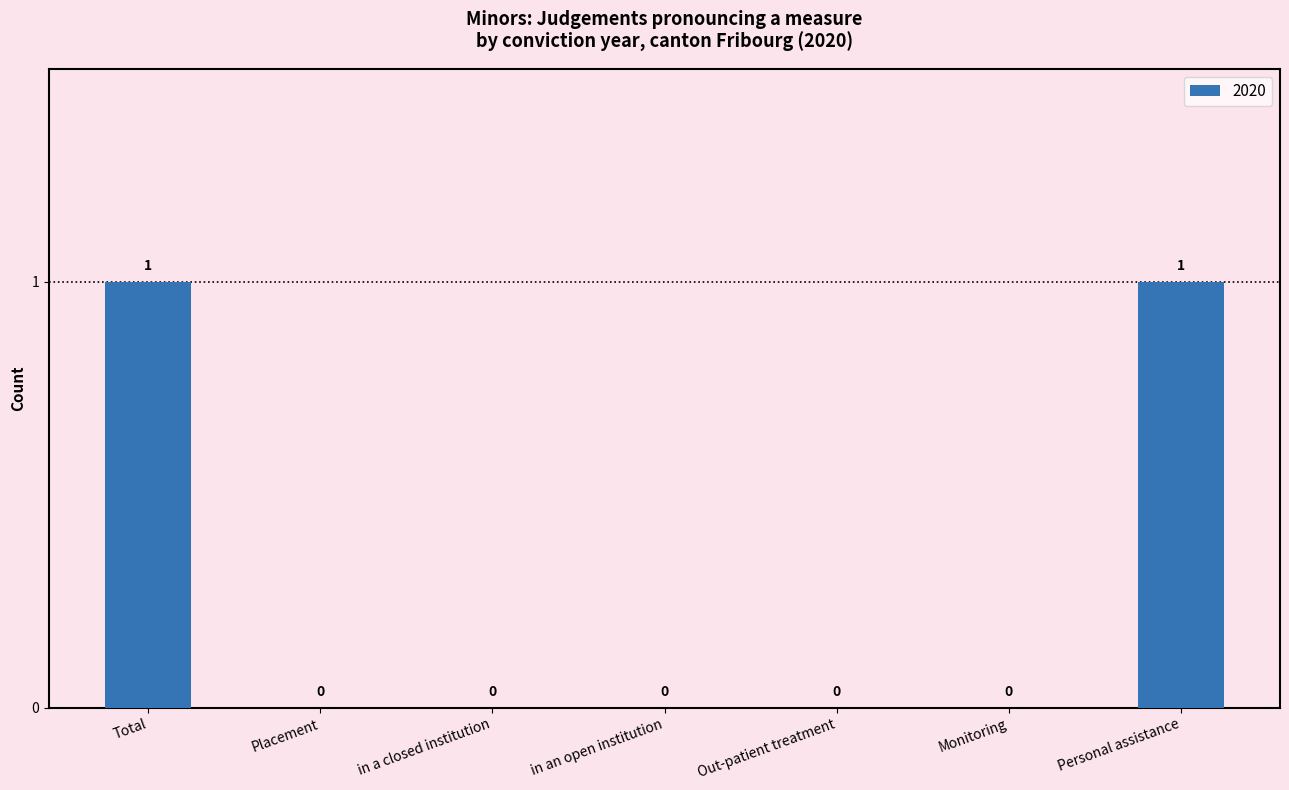

How many values are between 0 and 1?

7